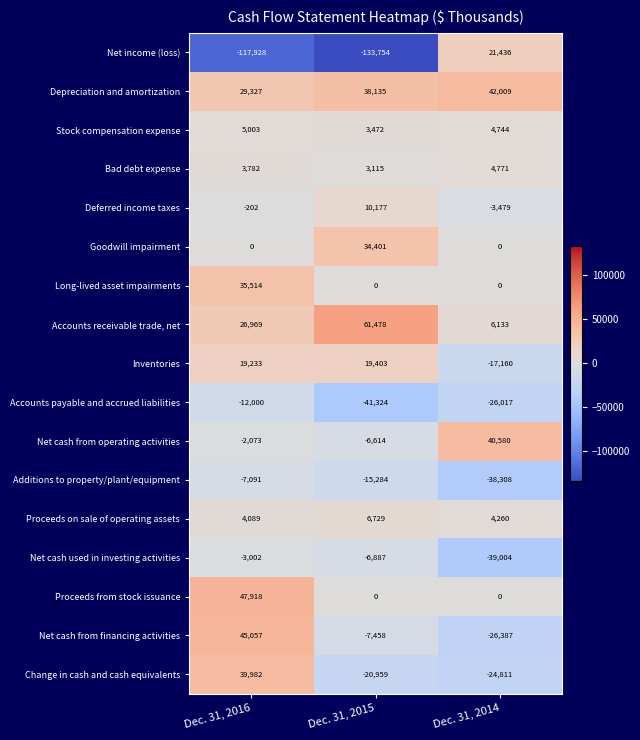

Is the value of Additions to property/plant/equipment at Dec. 31, 2015 greater than the value of Proceeds from stock issuance at Dec. 31, 2015?

No